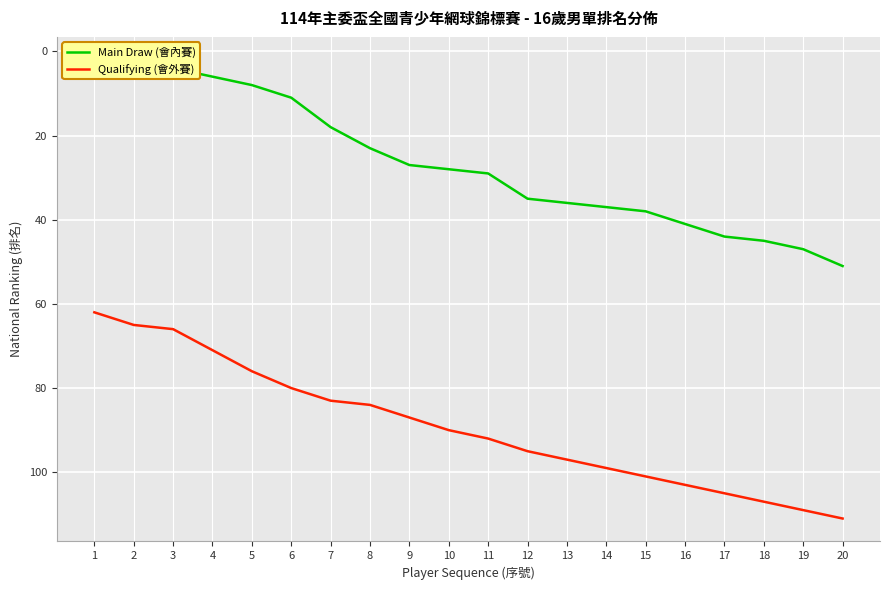

True or false: Main Draw (會內賽) and Qualifying (會外賽) cross at least once.

False